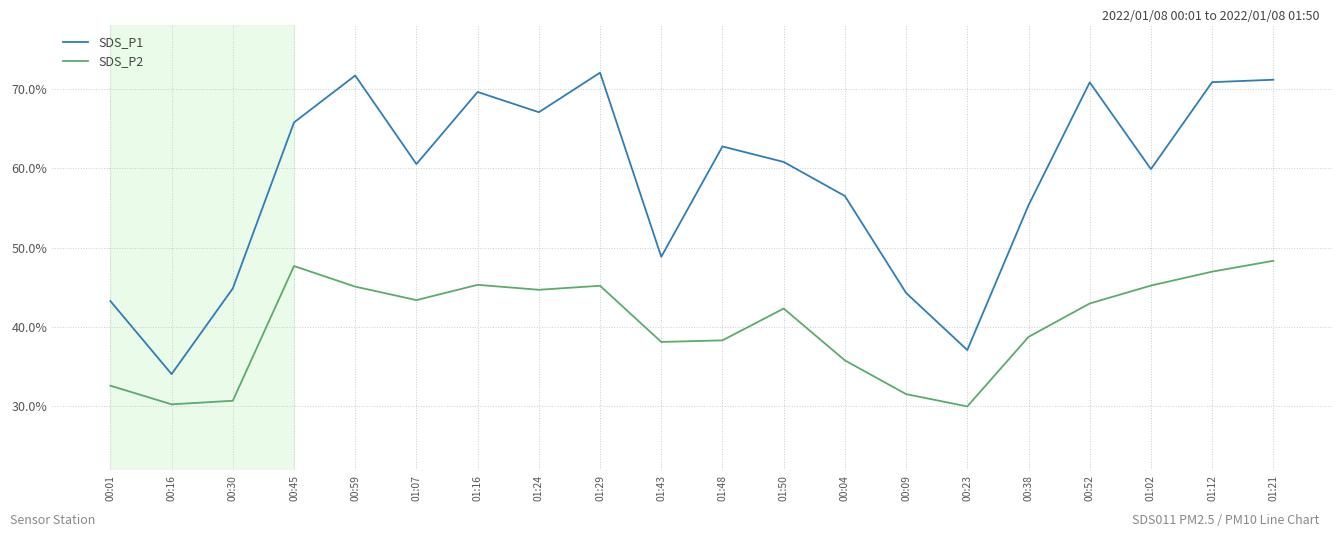

Does the chart have visible grid lines?

Yes